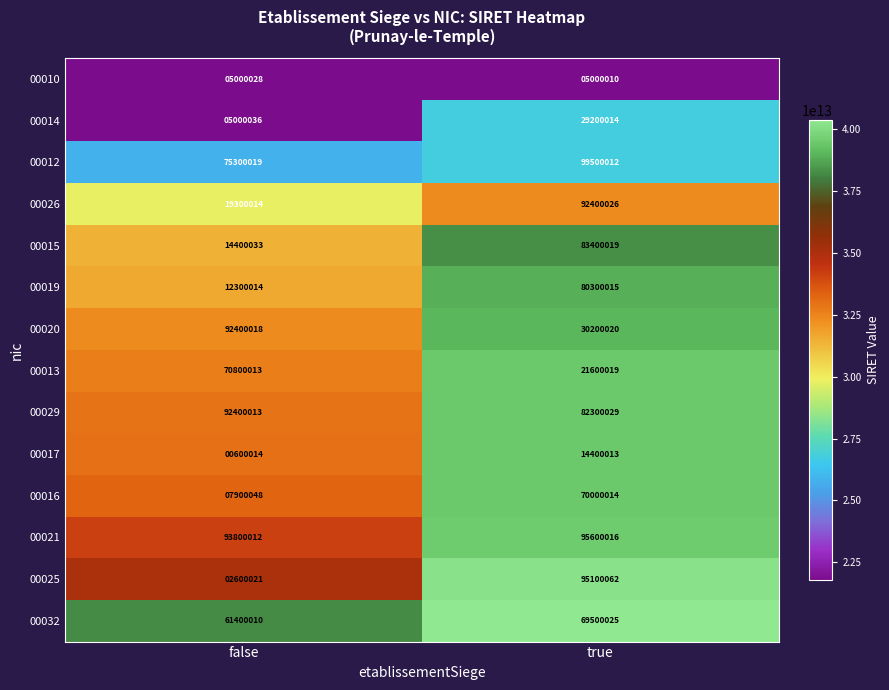

Reading left to right, list all the values displayed in this chart.

00010: 5000028	5000010
00014: 5000036	29200014
00012: 75300019	99500012
00026: 19300014	92400026
00015: 14400033	83400019
00019: 12300014	80300015
00020: 92400018	30200020
00013: 70800013	21600019
00029: 92400013	82300029
00017: 600014	14400013
00016: 7900048	70000014
00021: 93800012	95600016
00025: 2600021	95100062
00032: 61400010	69500025